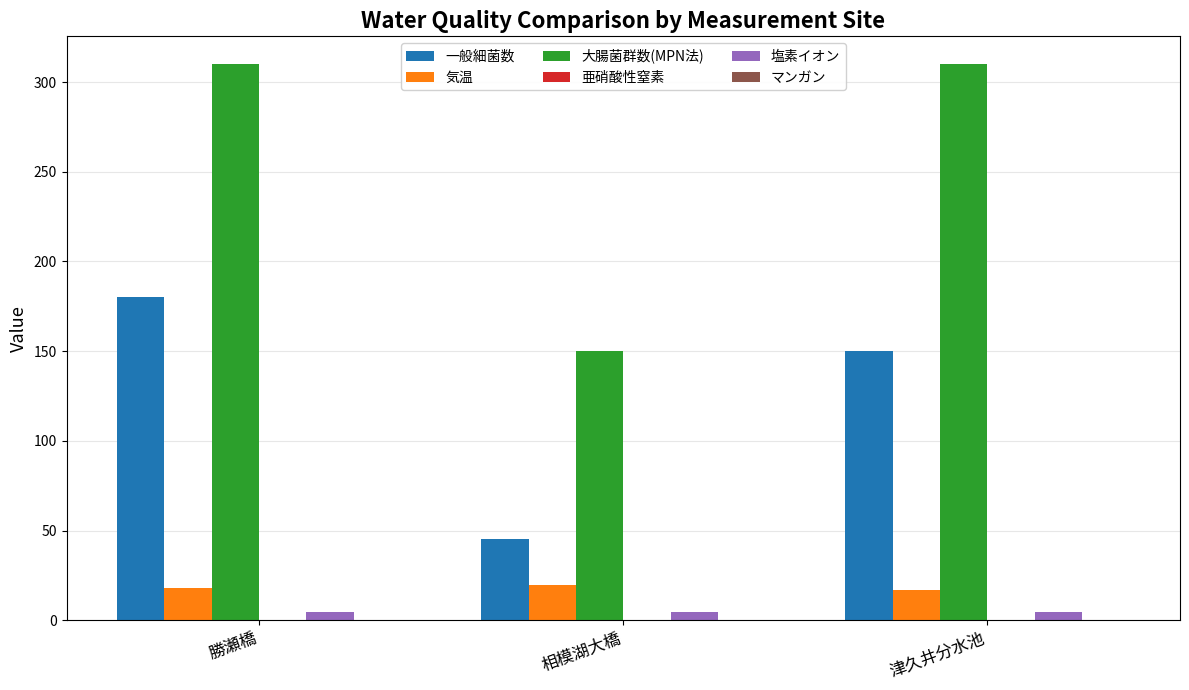

Is the value of 塩素イオン at 相模湖大橋 greater than the value of 大腸菌群数(MPN法) at 勝瀬橋?

No